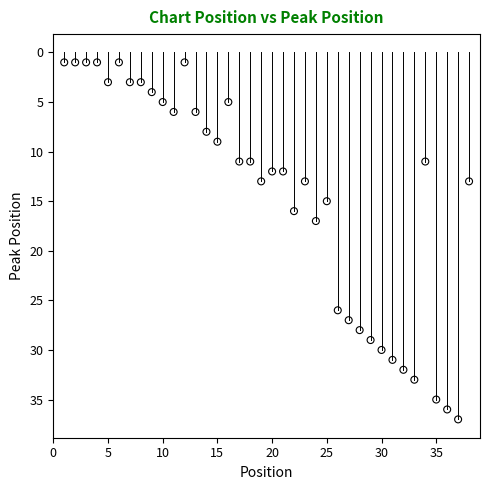

What Y value in the scatter plot is closest to 19?

17